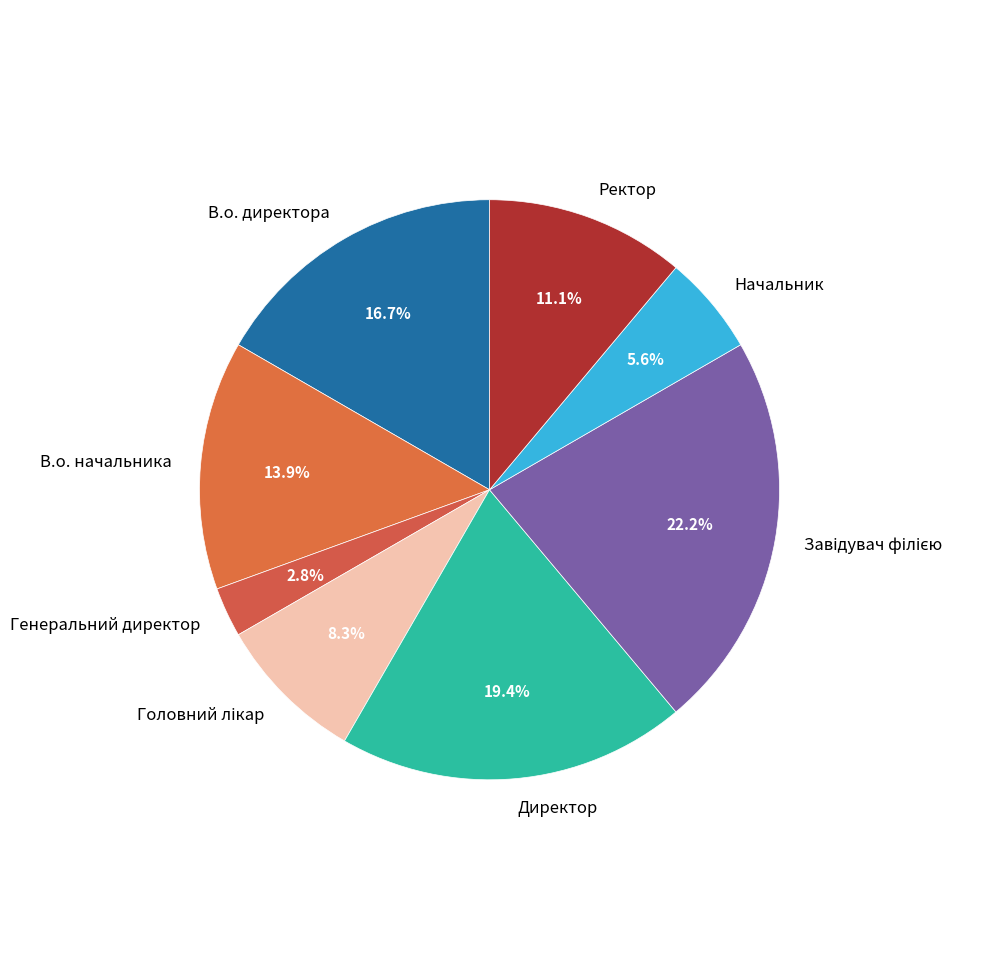

What percentage is NOT represented by В.о. директора?

83.3%